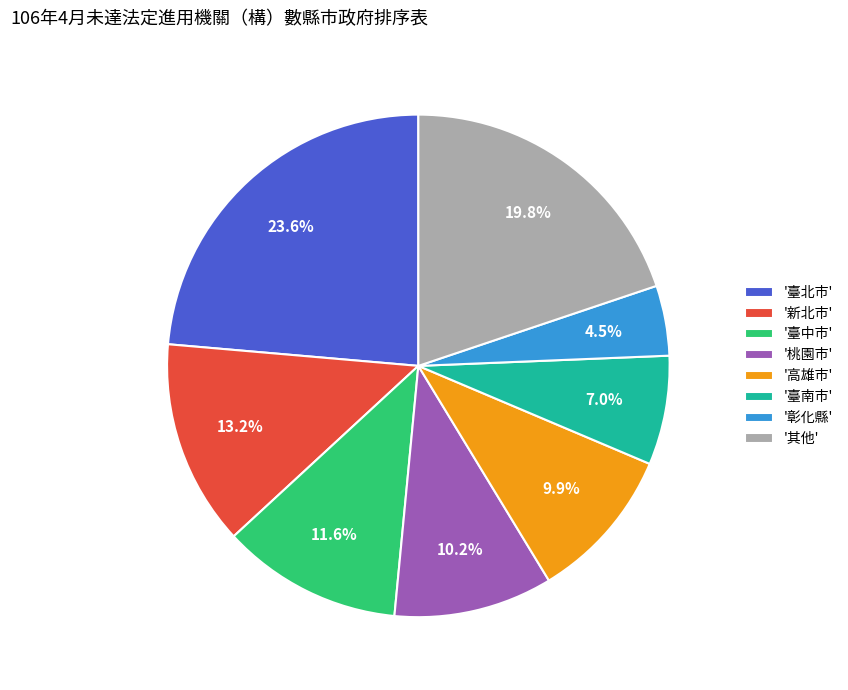

Which category has the smallest portion of the pie?

'彰化縣'